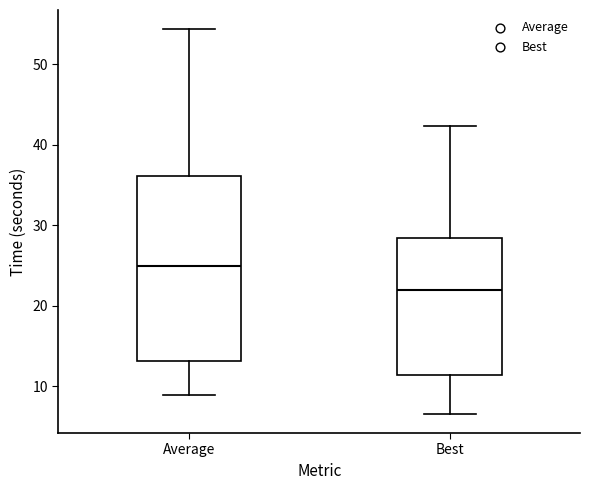

Reading left to right, transcribe this box plot: for each box, give where its median line is, the range the box spans, and where its two whiskers end, as read against the y-axis. The values are not printed on the chart, so give them approximately, as read against the axis.

Average: median 25, box 13 to 36, whiskers 9 to 54
Best: median 22, box 11 to 28, whiskers 7 to 42